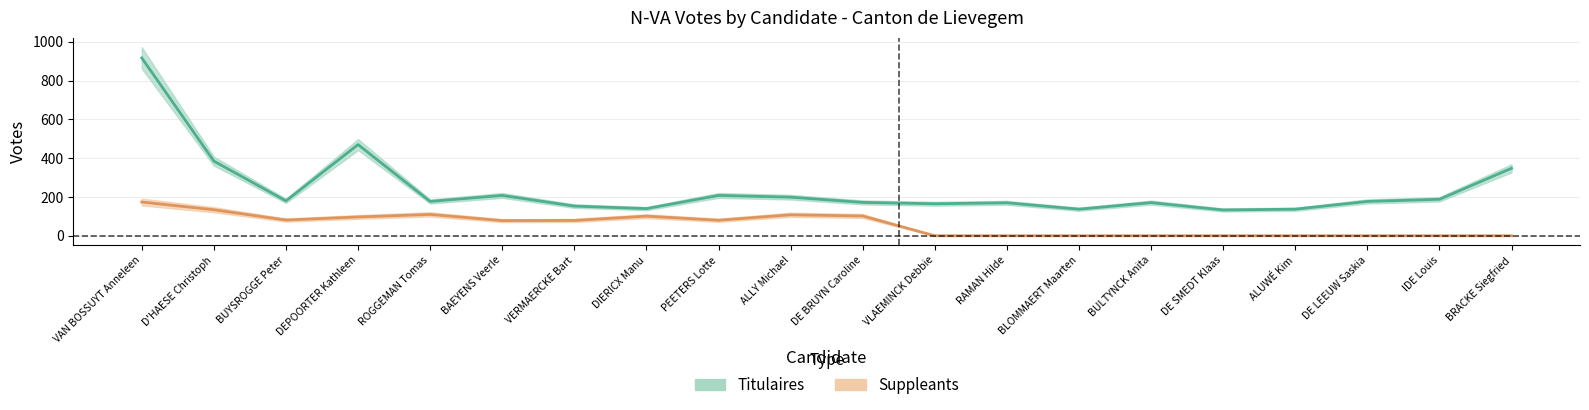

What is the sum of the Titulaires values at BAEYENS Veerle and RAMAN Hilde?

378